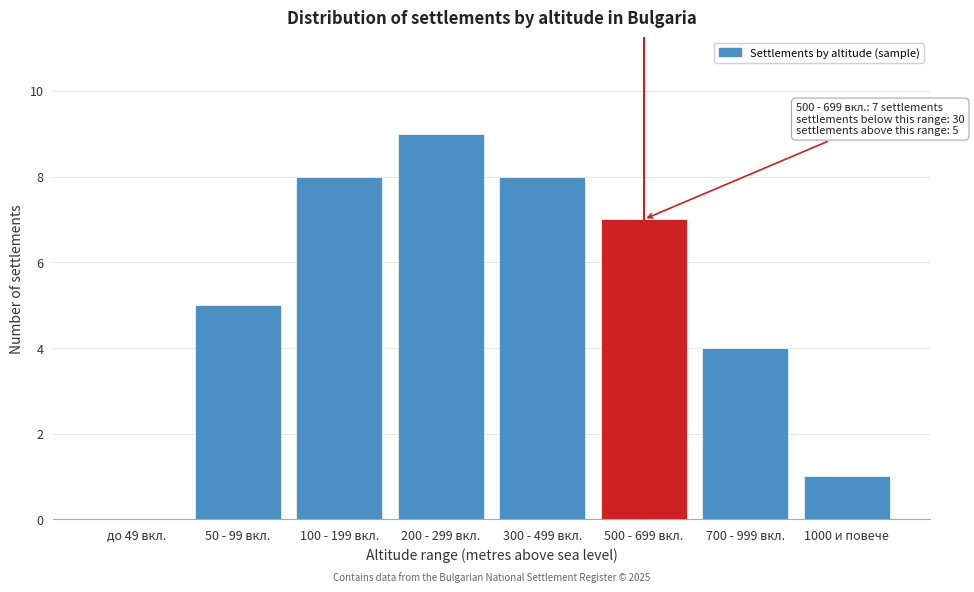

Reading left to right, list all the values displayed in this chart.

до 49 вкл.=0	50 - 99 вкл.=5	100 - 199 вкл.=8	200 - 299 вкл.=9	300 - 499 вкл.=8	500 - 699 вкл.=7	700 - 999 вкл.=4	1000 и повече=1